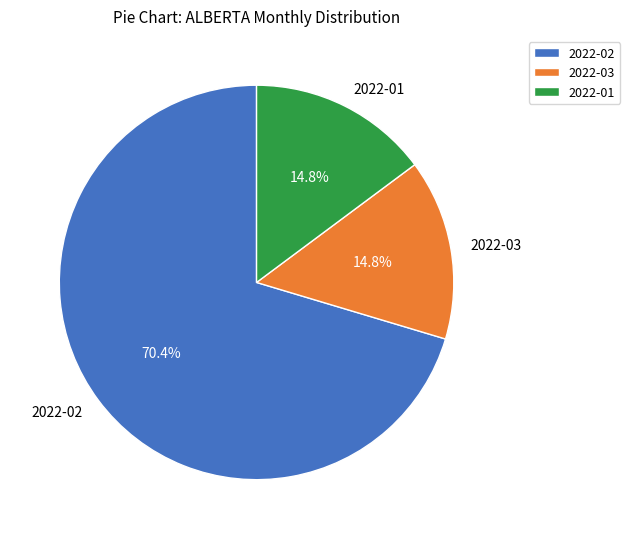

What is the ratio of the value at 2022-02 to the value at 2022-03?

4.8